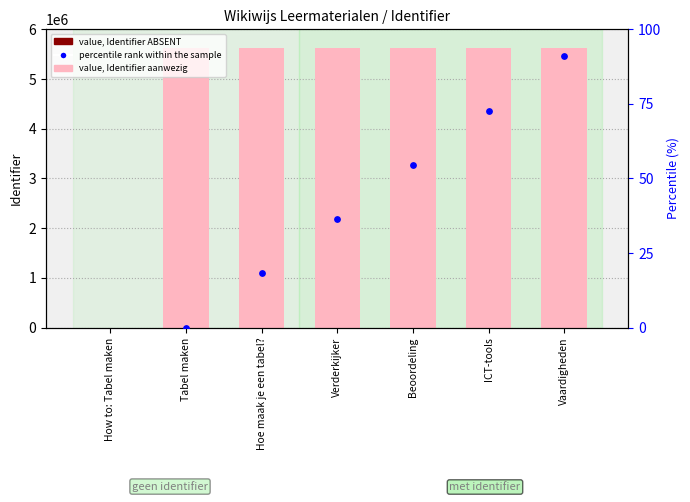

Which has a higher value, How to: Tabel maken or Beoordeling?

Beoordeling